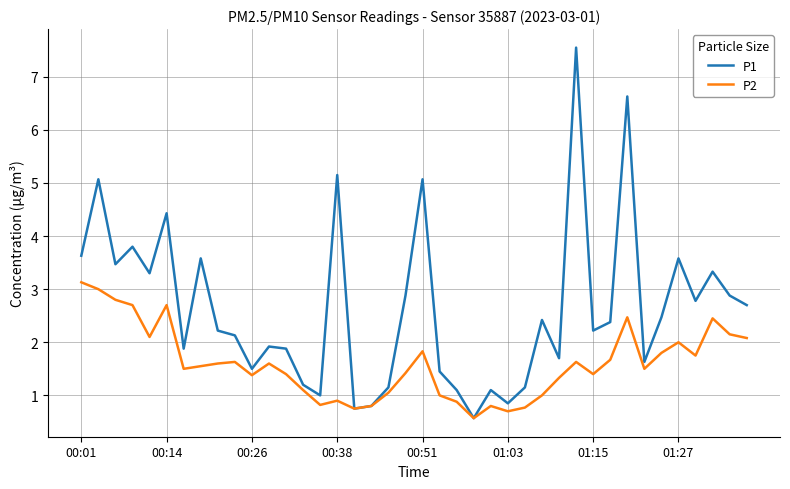

Which series has the largest range (max minus min)?

P1